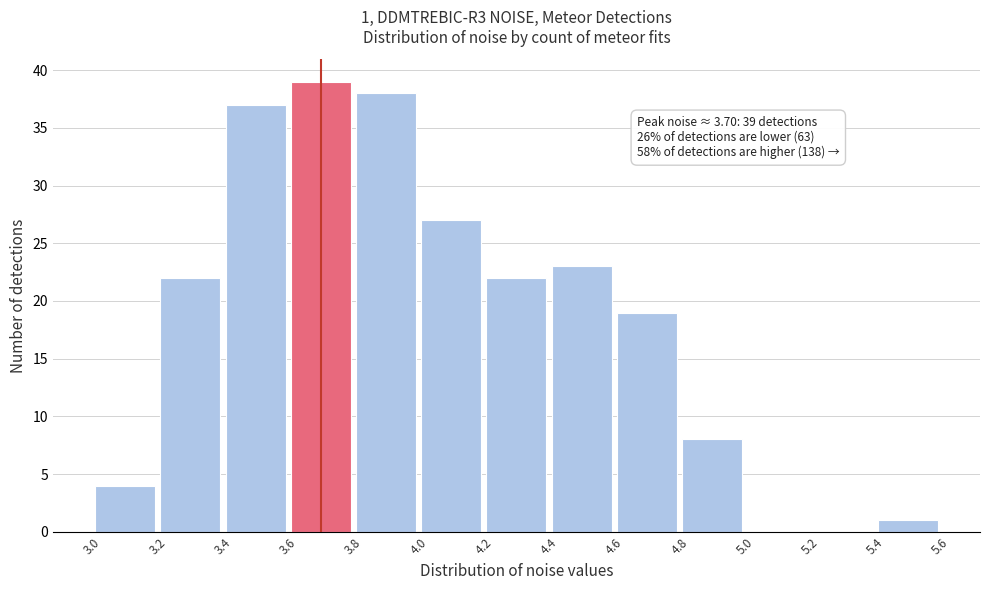

Which range on the x-axis has the tallest bar?

3.6 to 3.8